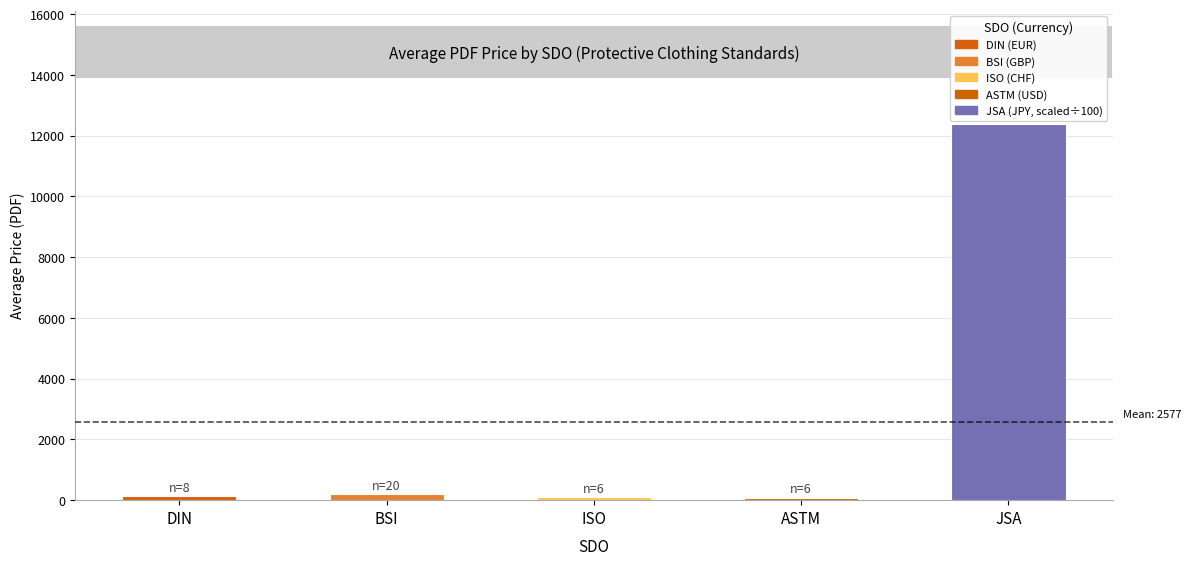

What is the change in value from BSI to JSA?

+12203.8